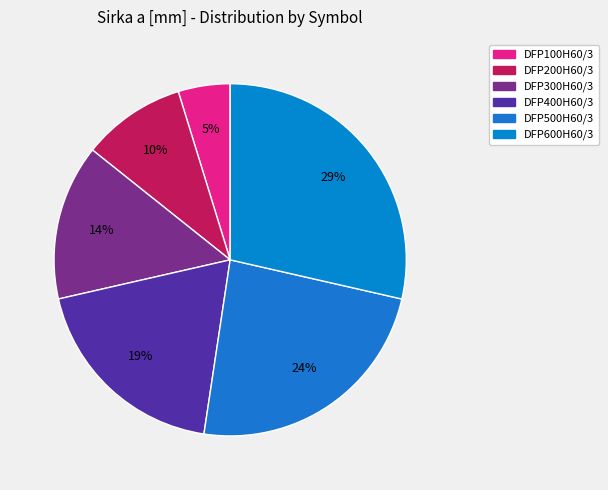

Is there any slice that represents more than half of the pie?

No